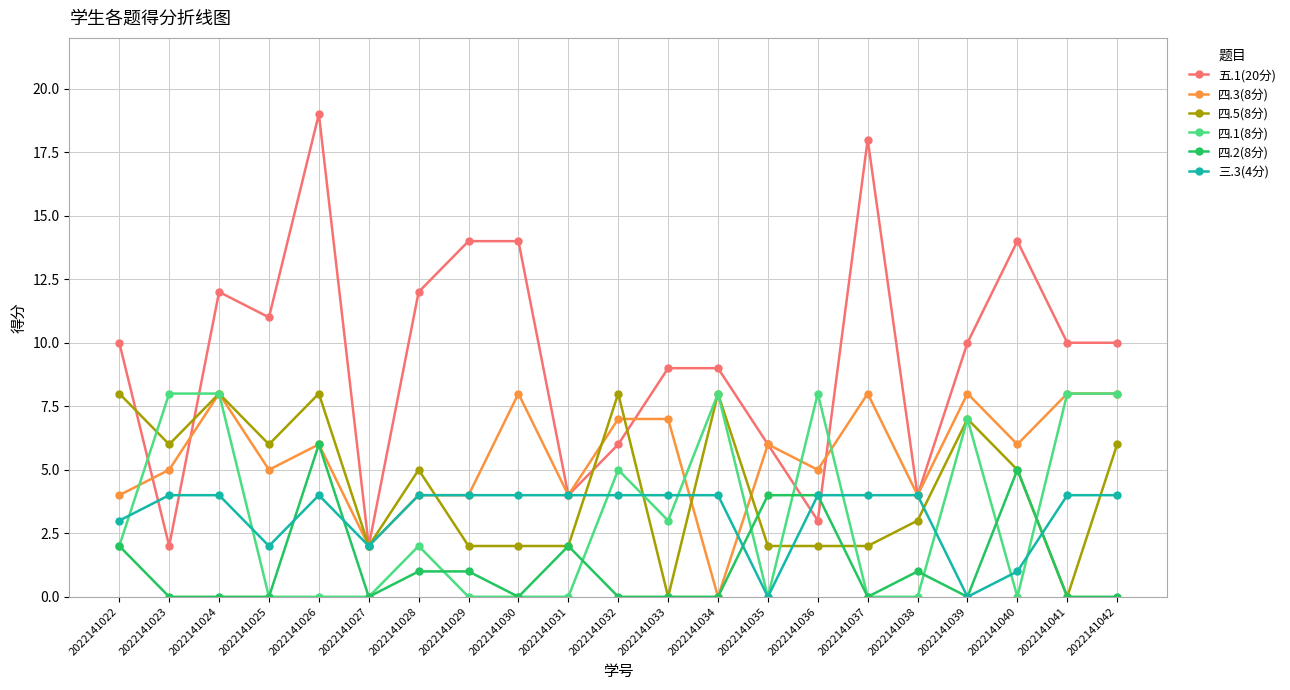

Which series changed the most between 2022141028 and 2022141033?

四.5(8分)